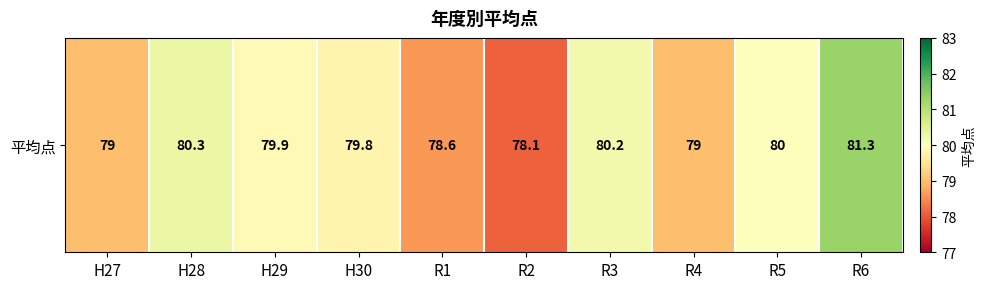

What is the sum of the values at H30 and R5?

159.8